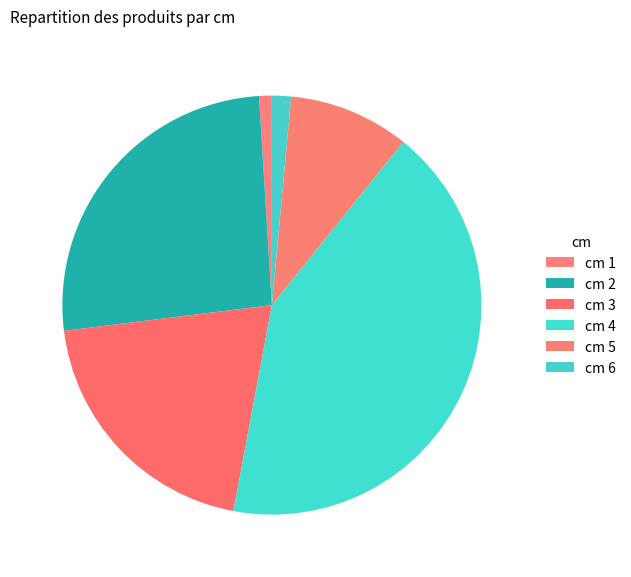

How many segments does this pie chart have?

6